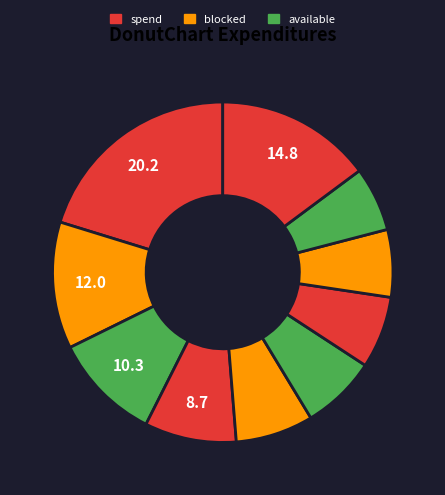

How many slices are in this pie chart?

10